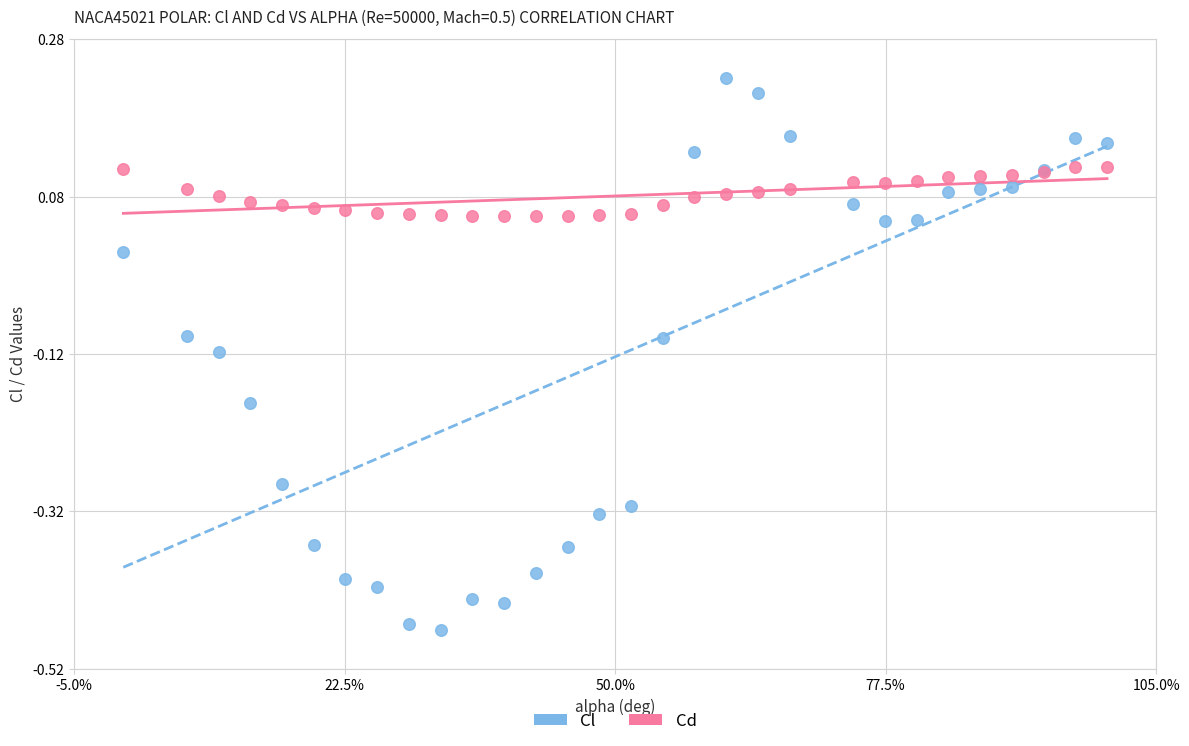

Which series contains the lowest Y value?

Cl